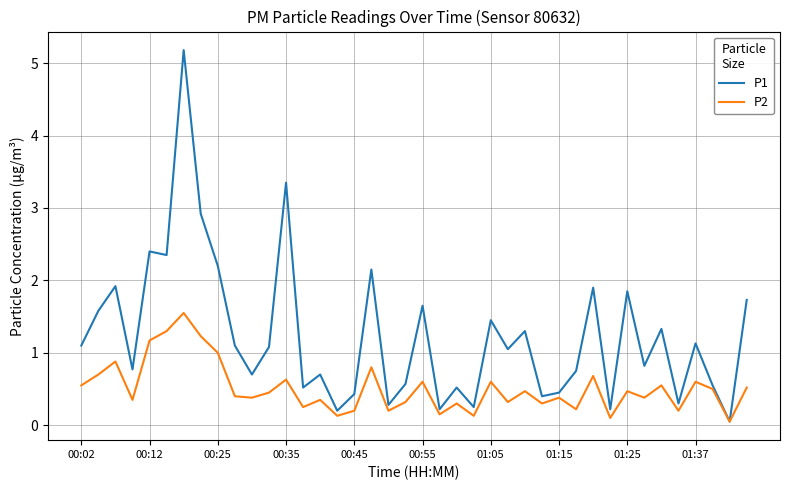

What is the maximum value shown in the chart?

5.2